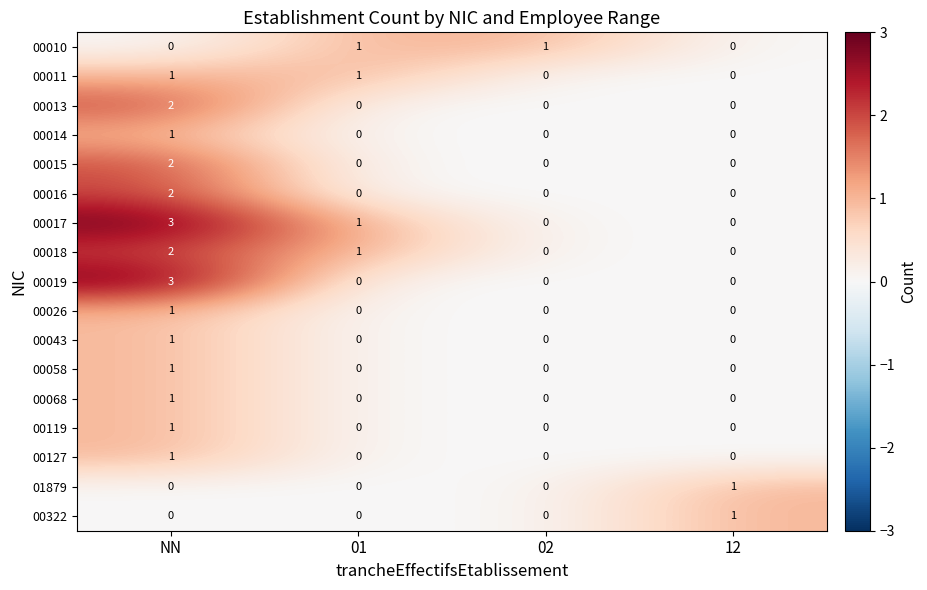

At which category is the sum across all series the highest?

NN